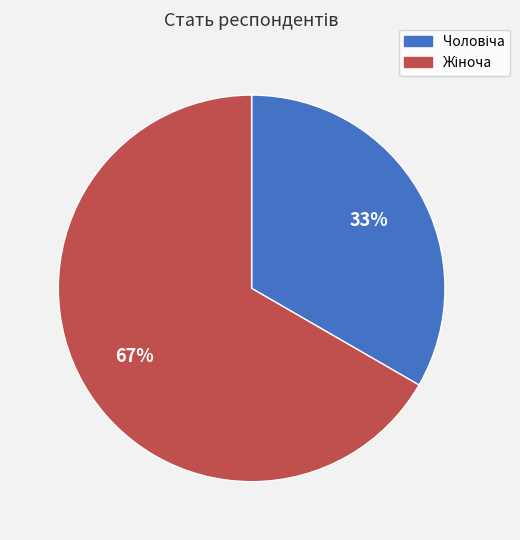

To the nearest percent, what is the average slice percentage?

50%